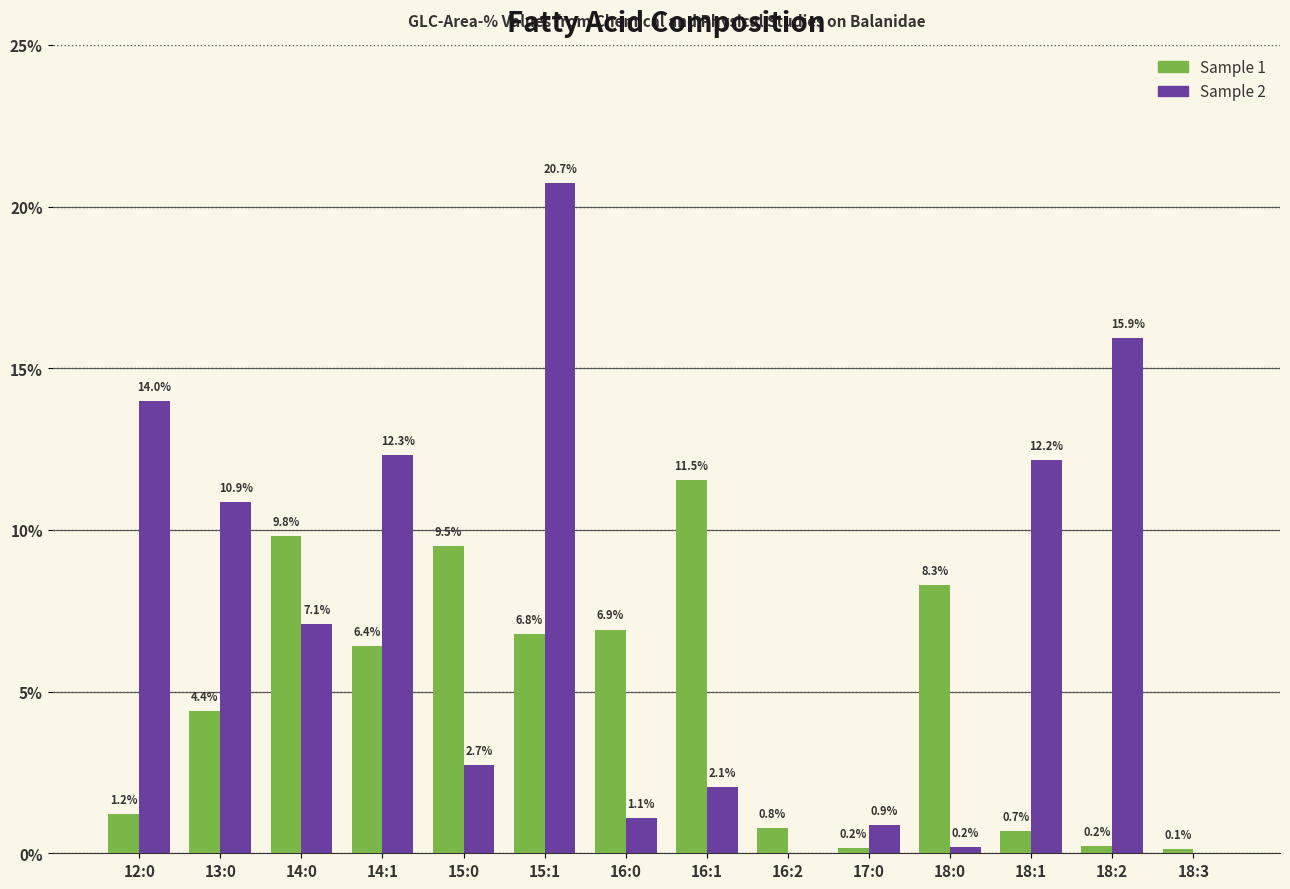

Which series has the largest range (max minus min)?

Sample 2